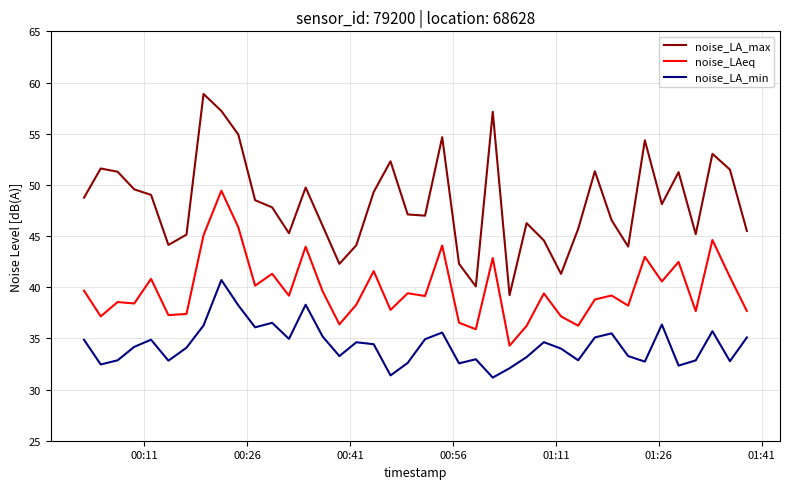

How many lines are shown in the chart?

3